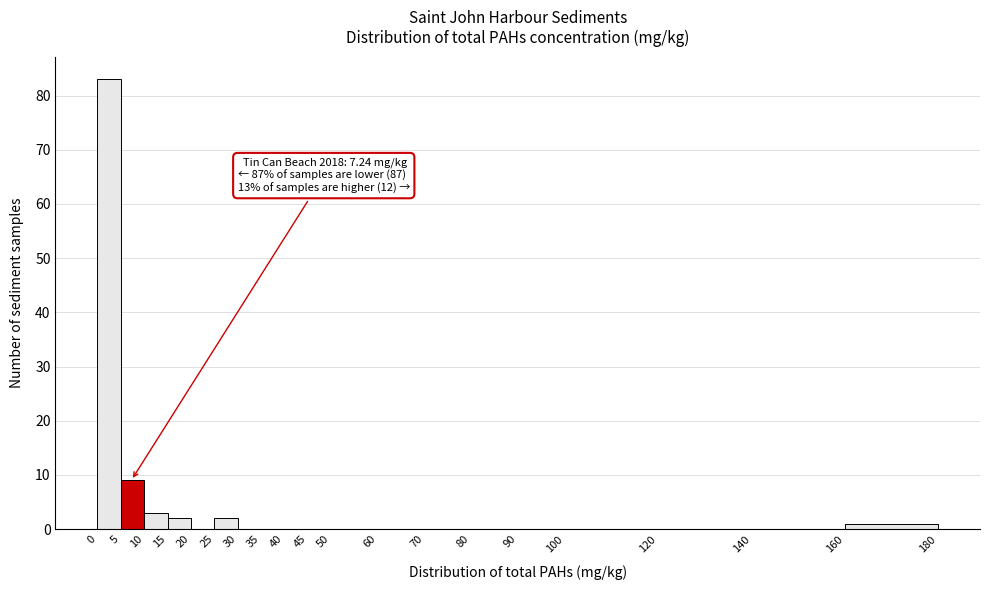

Which range on the x-axis has the tallest bar?

0 to 5